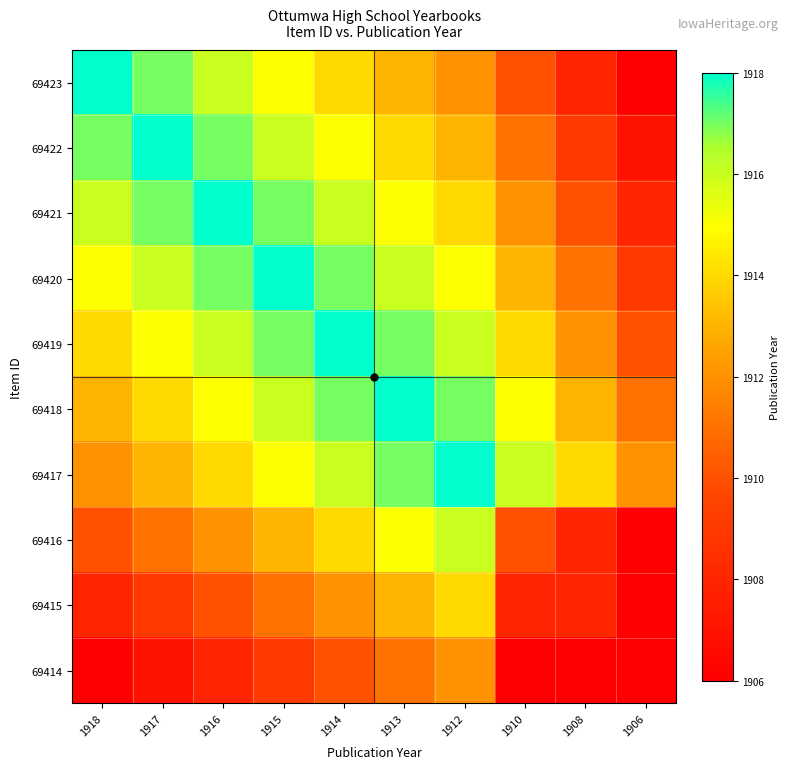

Which category has the highest value across all series?

1918